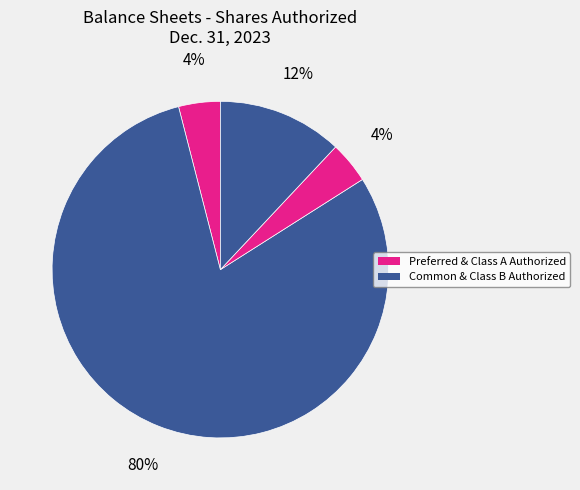

How many segments does this pie chart have?

4